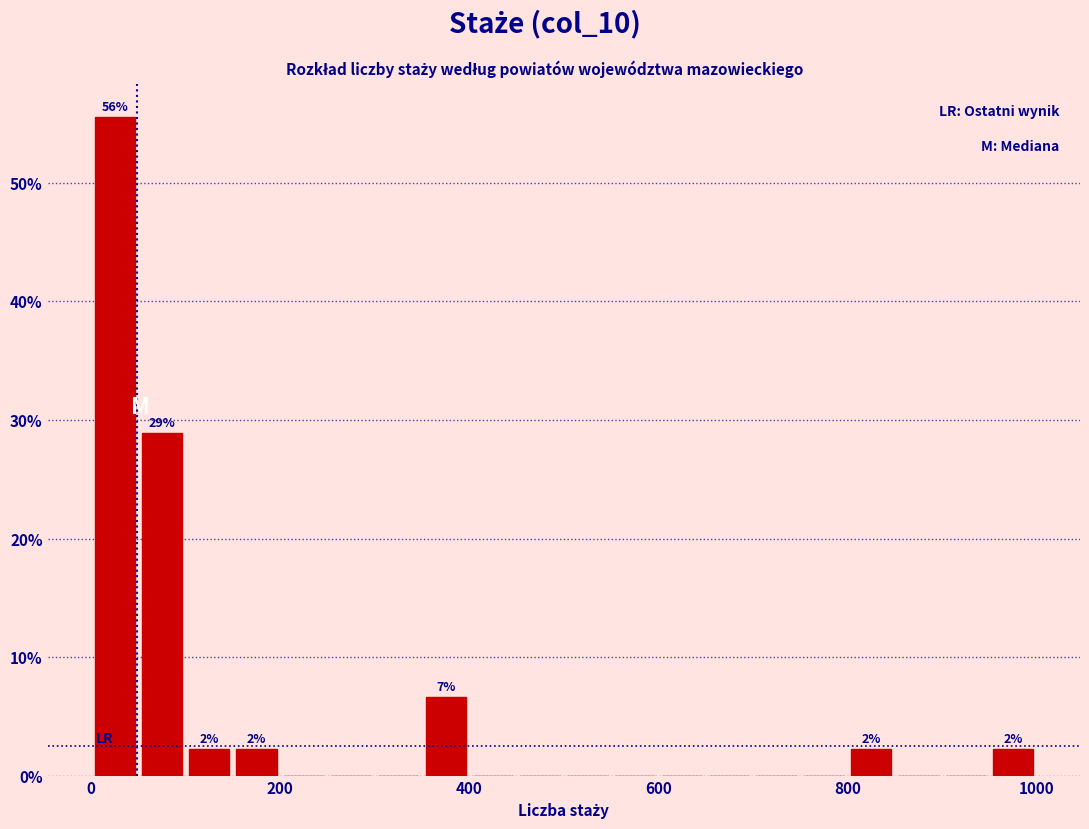

Around what value on the x-axis is the tallest bar? Give the approximate position of its centre, as read against the axis.

20